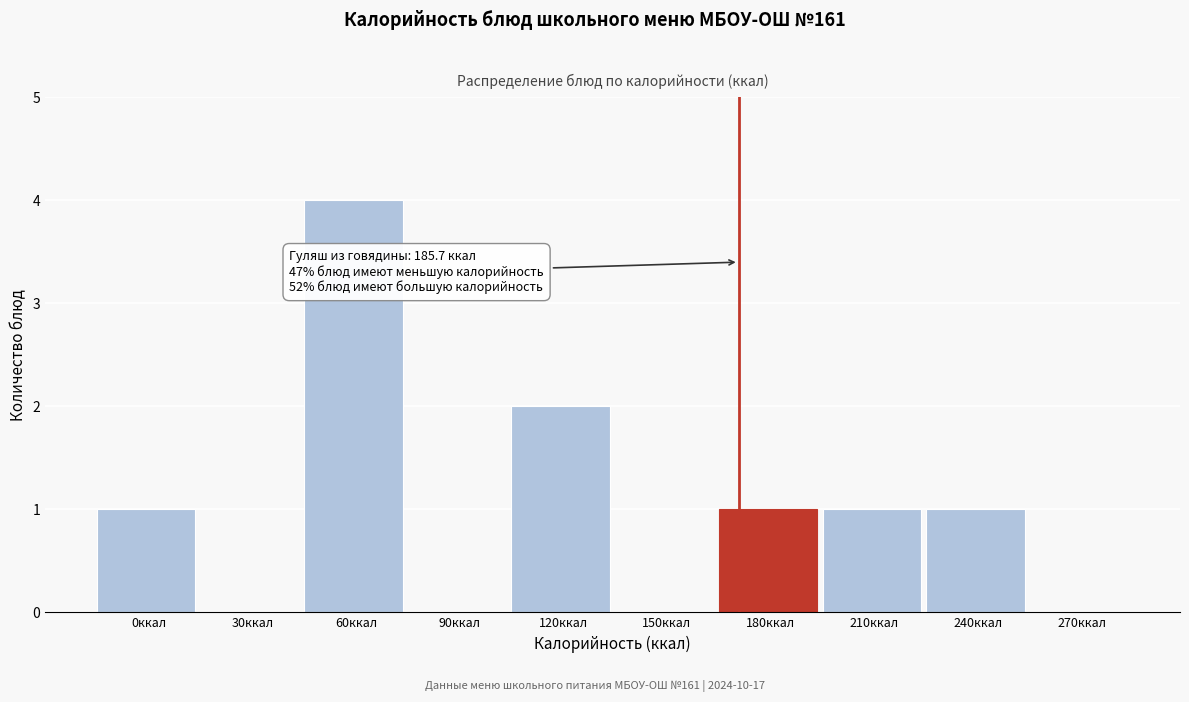

Reading right to left, transcribe all the data shown in this chart.

270ккал=0	240ккал=1	210ккал=1	180ккал=1	150ккал=0	120ккал=2	90ккал=0	60ккал=4	30ккал=0	0ккал=1